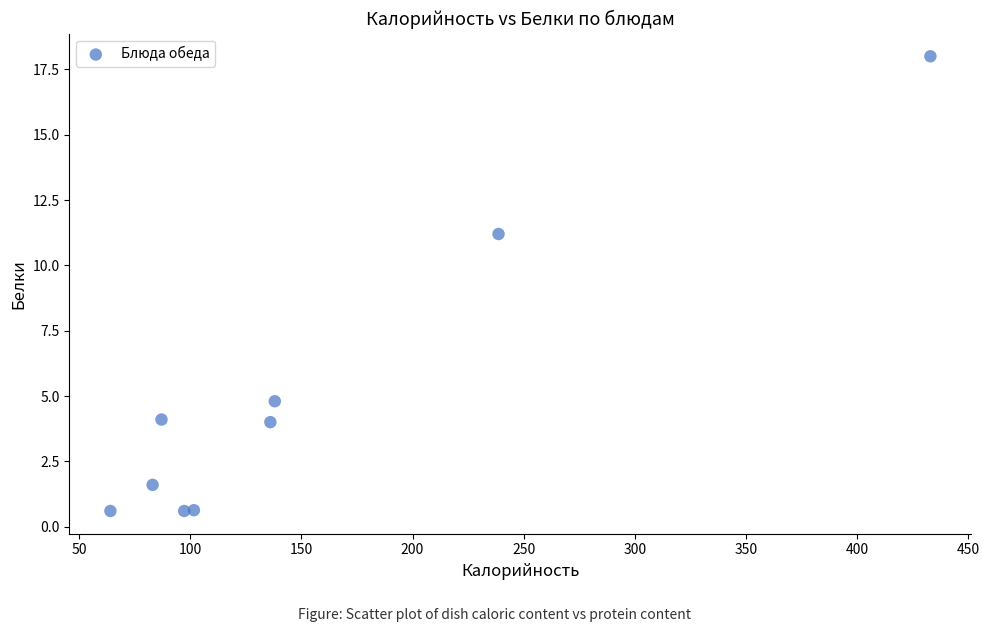

What Y value in the scatter plot is closest to 9?

11.2